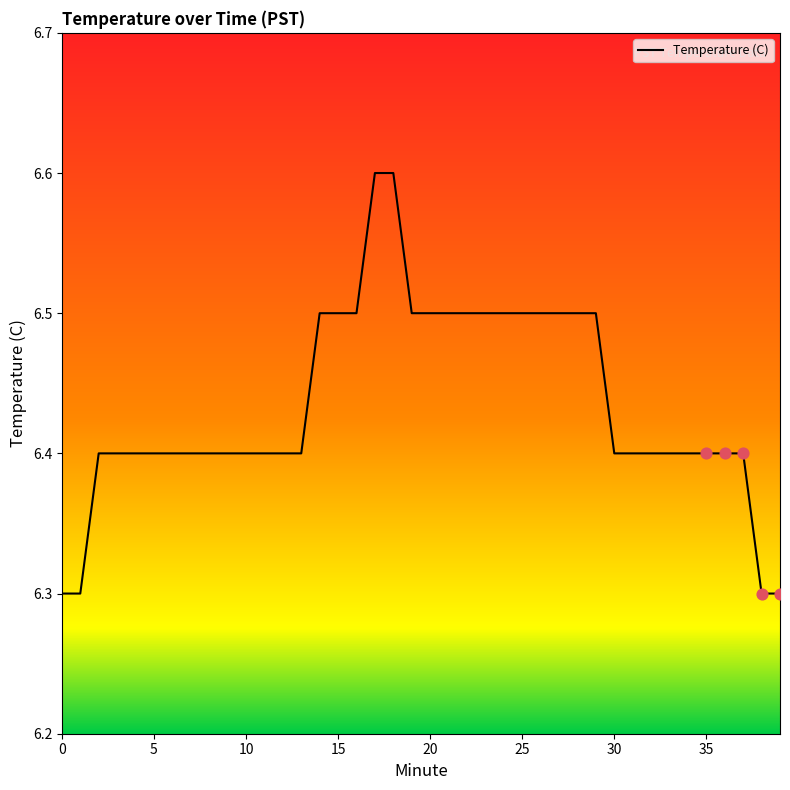

What is the minimum value shown in the chart?

6.3